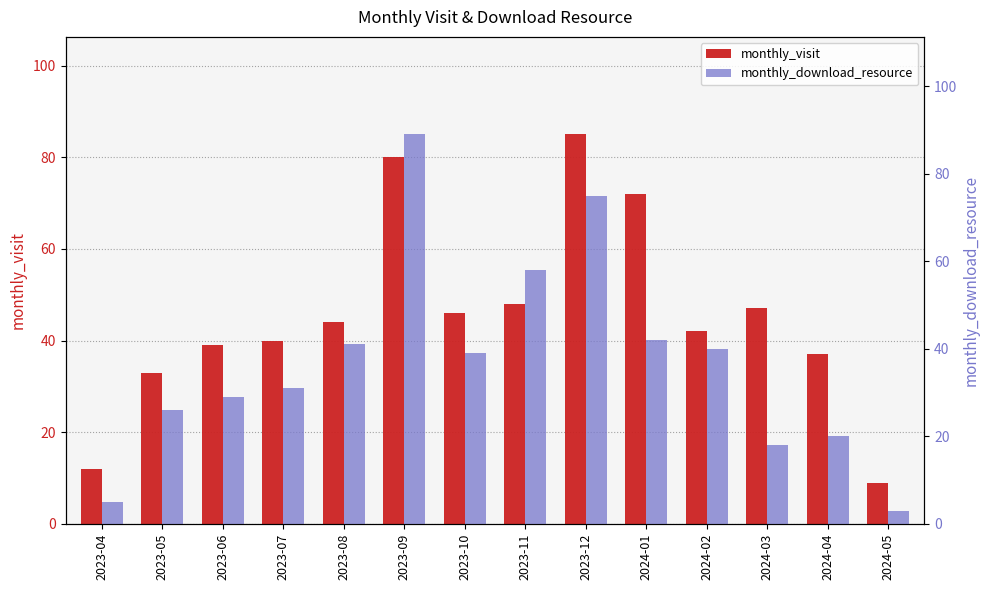

Reading left to right, list all the values displayed in this chart.

monthly_visit: 2023-04=12	2023-05=33	2023-06=39	2023-07=40	2023-08=44	2023-09=80	2023-10=46	2023-11=48	2023-12=85	2024-01=72	2024-02=42	2024-03=47	2024-04=37	2024-05=9
monthly_download_resource: 2023-04=5	2023-05=26	2023-06=29	2023-07=31	2023-08=41	2023-09=89	2023-10=39	2023-11=58	2023-12=75	2024-01=42	2024-02=40	2024-03=18	2024-04=20	2024-05=3